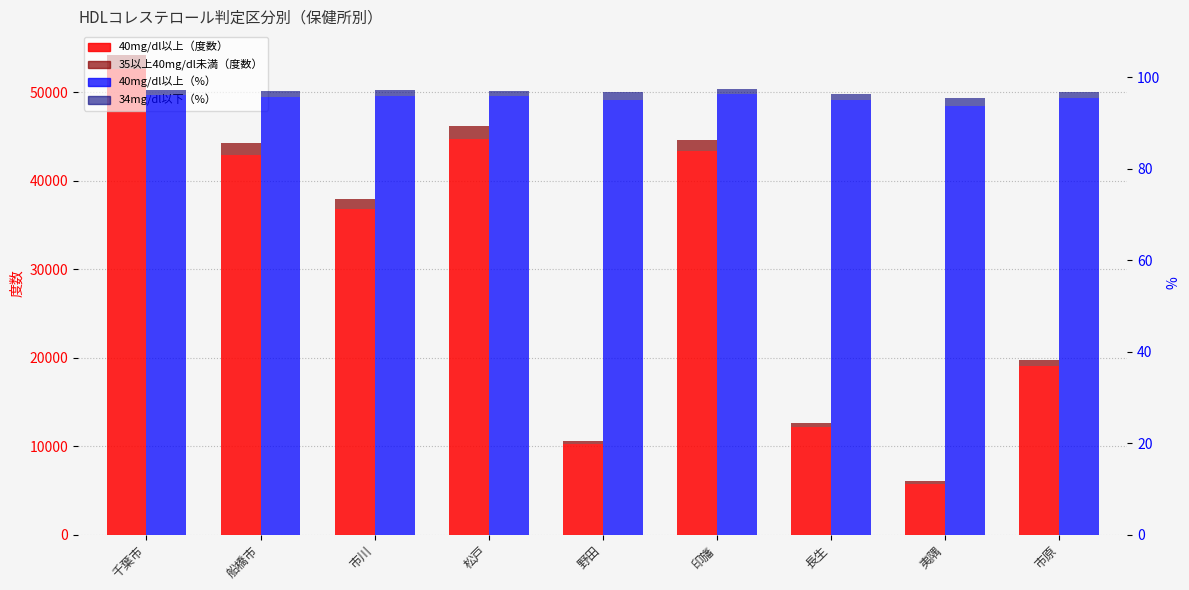

What is the label of the 6th bar from the right?

松戸